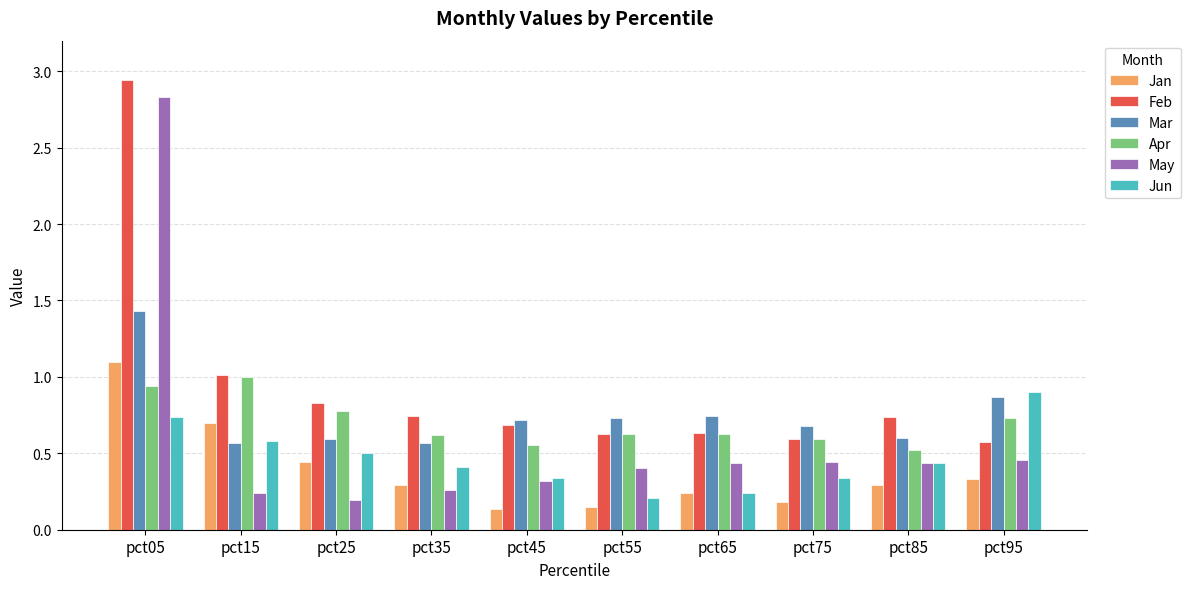

What is the value of the Mar bar at the 1st from the left?

1.4